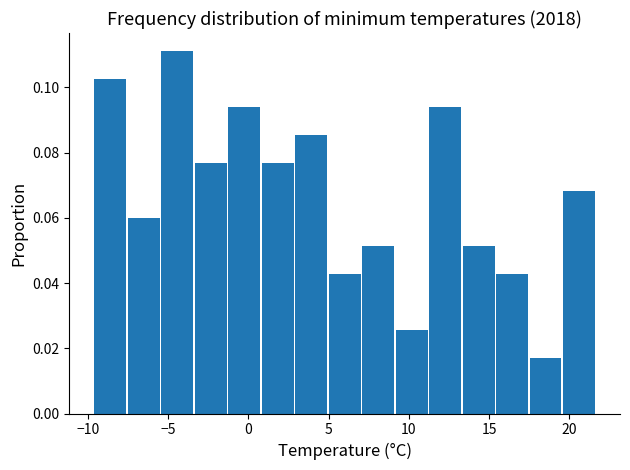

Reading left to right, transcribe this chart: for each bar, give the range it covers on the x-axis and its height. Neither the bar edges nor the heights are printed on the chart, so give them approximately, as read against the axes.

-9.5 to -7.5: 0.102
-7.5 to -5.5: 0.060
-5.5 to -3.5: 0.112
-3.5 to -1.5: 0.076
-1.5 to 1.0: 0.094
1.0 to 3.0: 0.076
3.0 to 5.0: 0.086
5.0 to 7.0: 0.042
7.0 to 9.0: 0.052
9.0 to 11.5: 0.026
11.5 to 13.5: 0.094
13.5 to 15.5: 0.052
15.5 to 17.5: 0.042
17.5 to 19.5: 0.018
19.5 to 21.5: 0.068